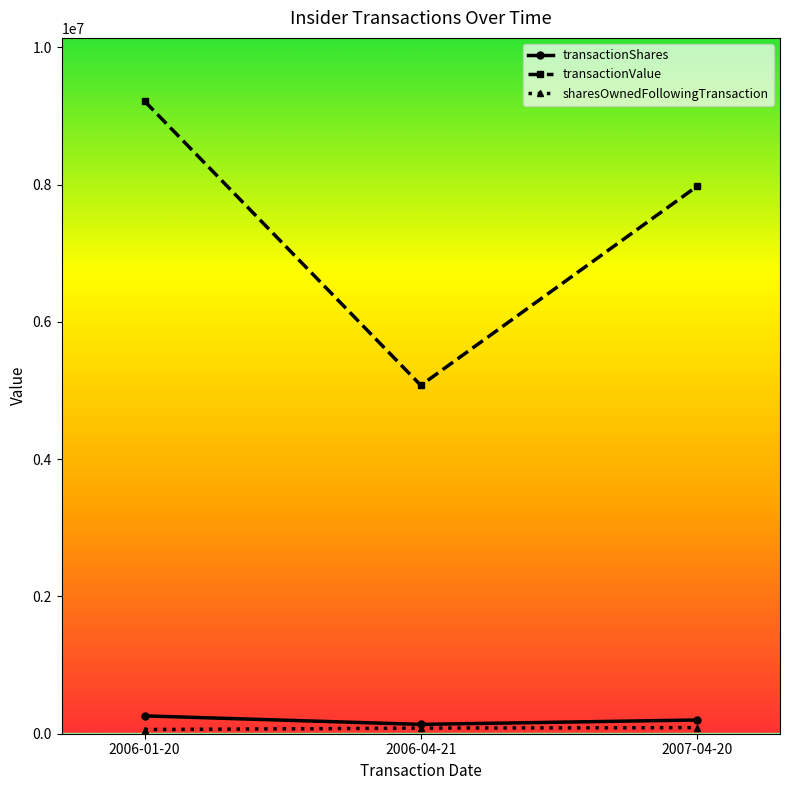

What is the value of the transactionShares point at the 1st from the left?

260000